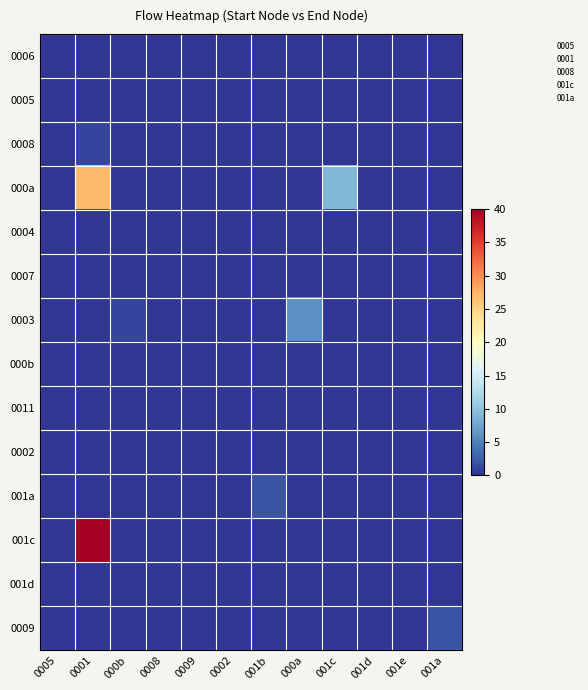

Which series has the largest range (max minus min)?

001c